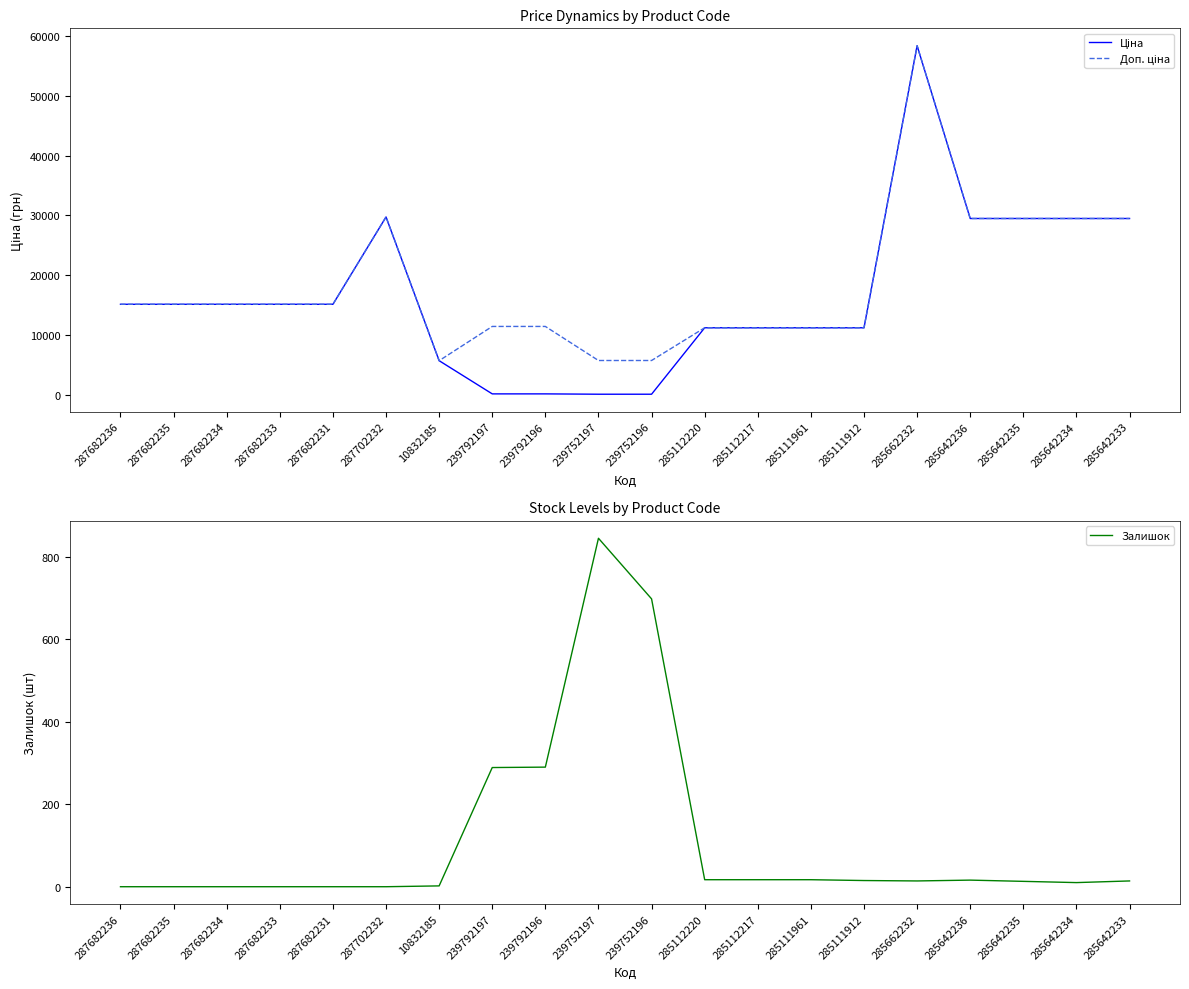

True or false: Ціна and Доп. ціна intersect in this chart.

False